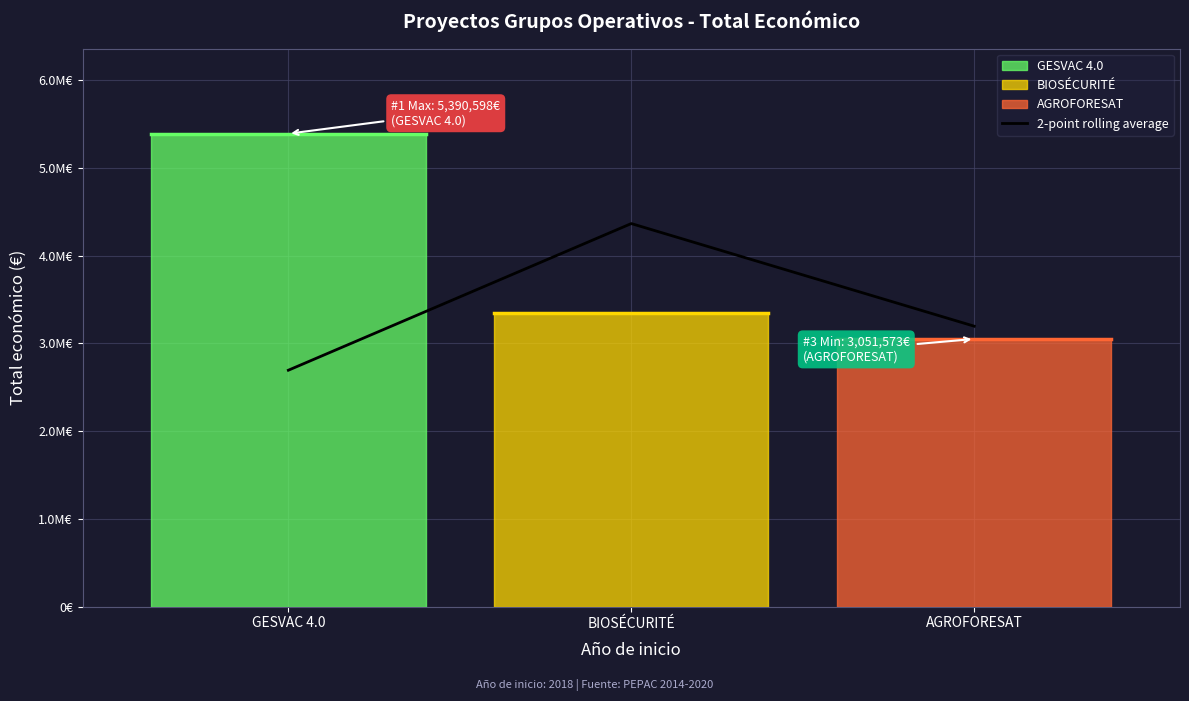

Is this an area chart (filled region under the line)?

No